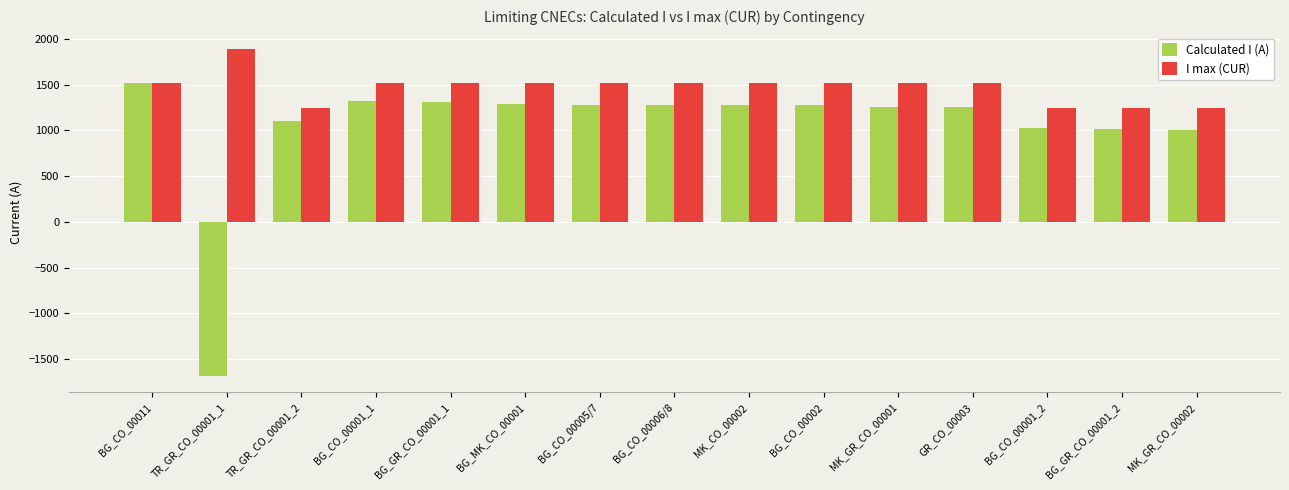

What is the greatest value displayed?

1888